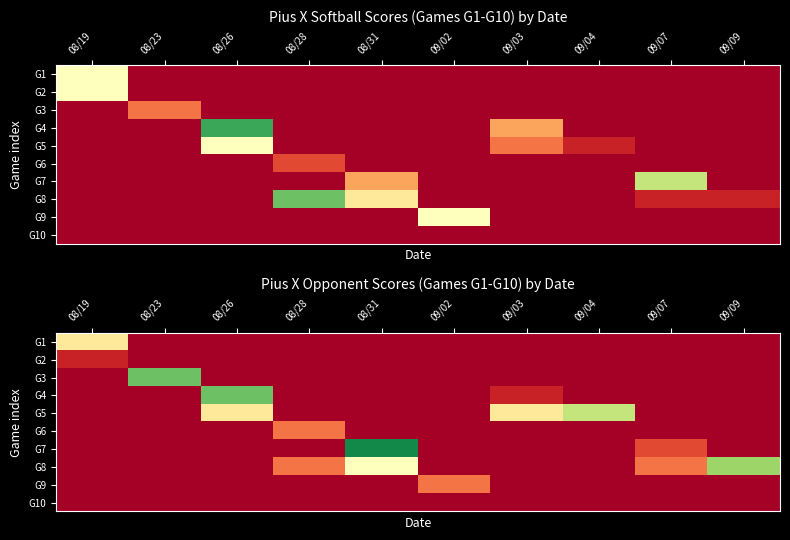

What is the greatest value displayed?

13